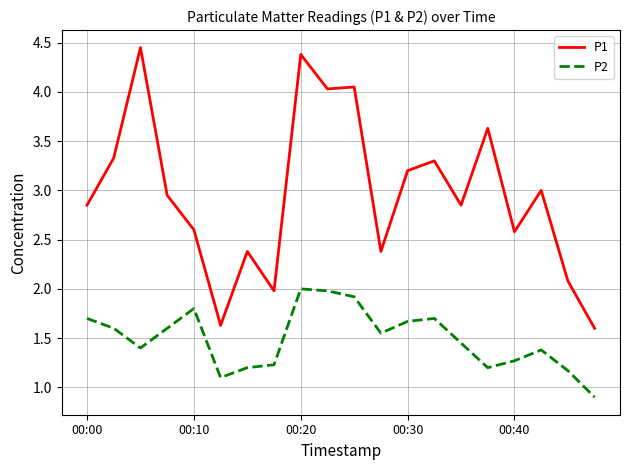

Rank the series by their average value, from lowest to highest.

P2, P1